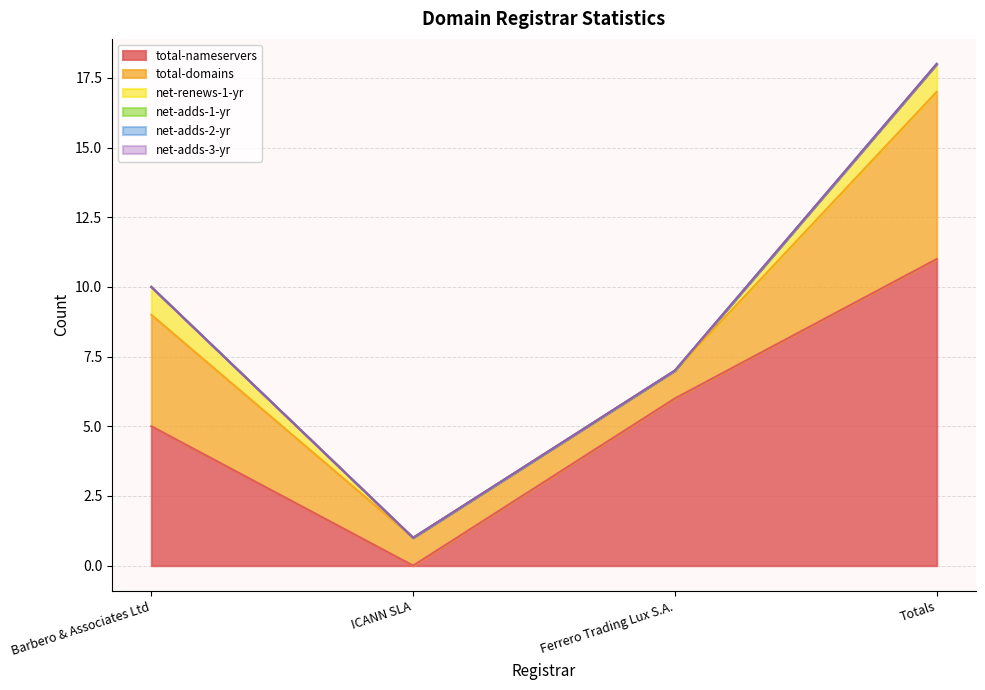

At which label does total-nameservers reach its minimum?

ICANN SLA